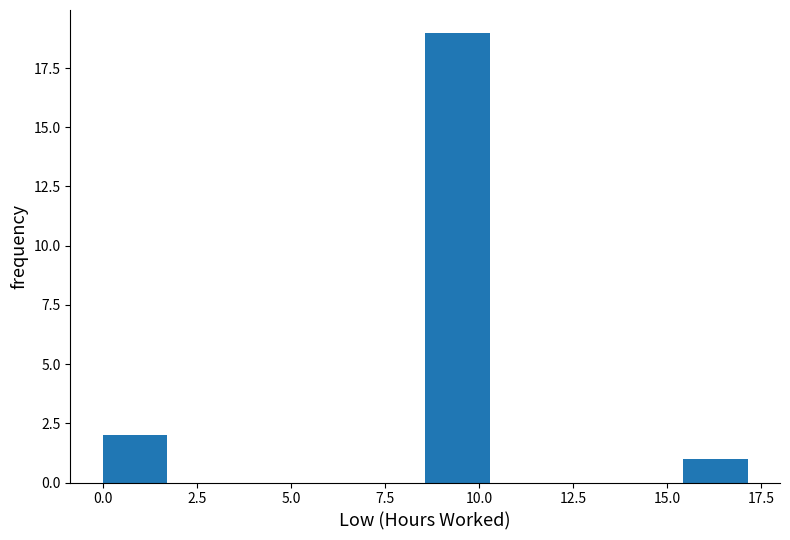

Around what value on the x-axis is the tallest bar? Give the approximate position of its centre, as read against the axis.

9.5